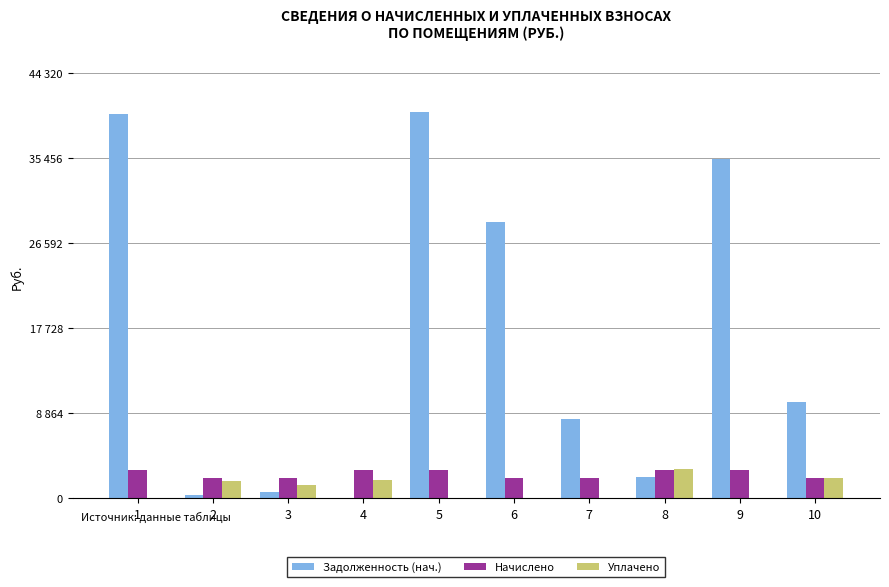

What are all the series names shown in the legend?

Задолженность (нач.), Начислено, Уплачено